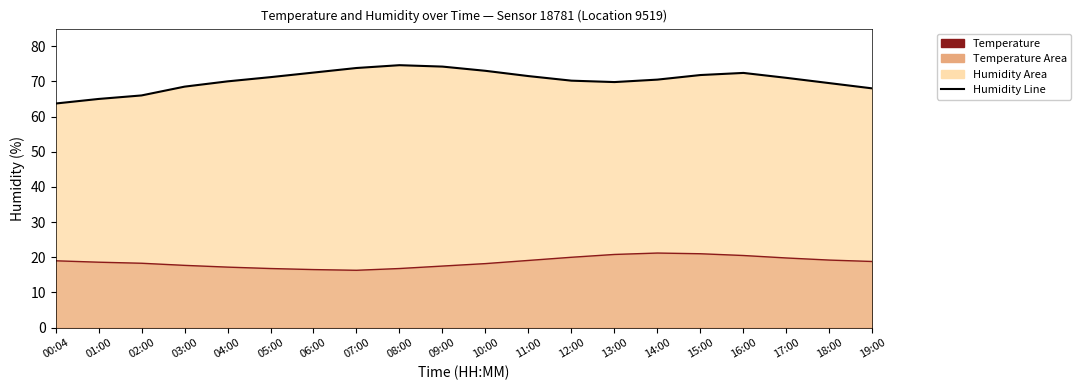

Is it true that Humidity Line equals 71.2 at 05:00?

True